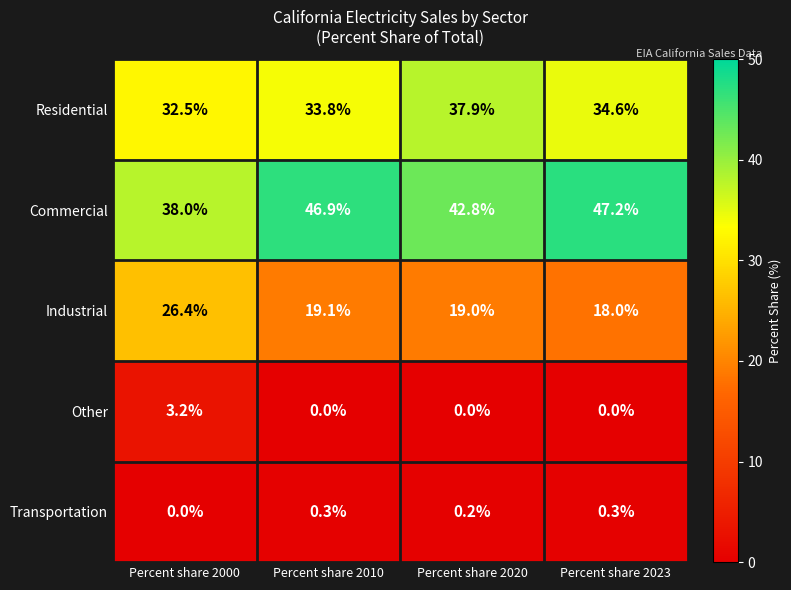

What is the spread (max minus min) of values at Percent share 2023?

47.2